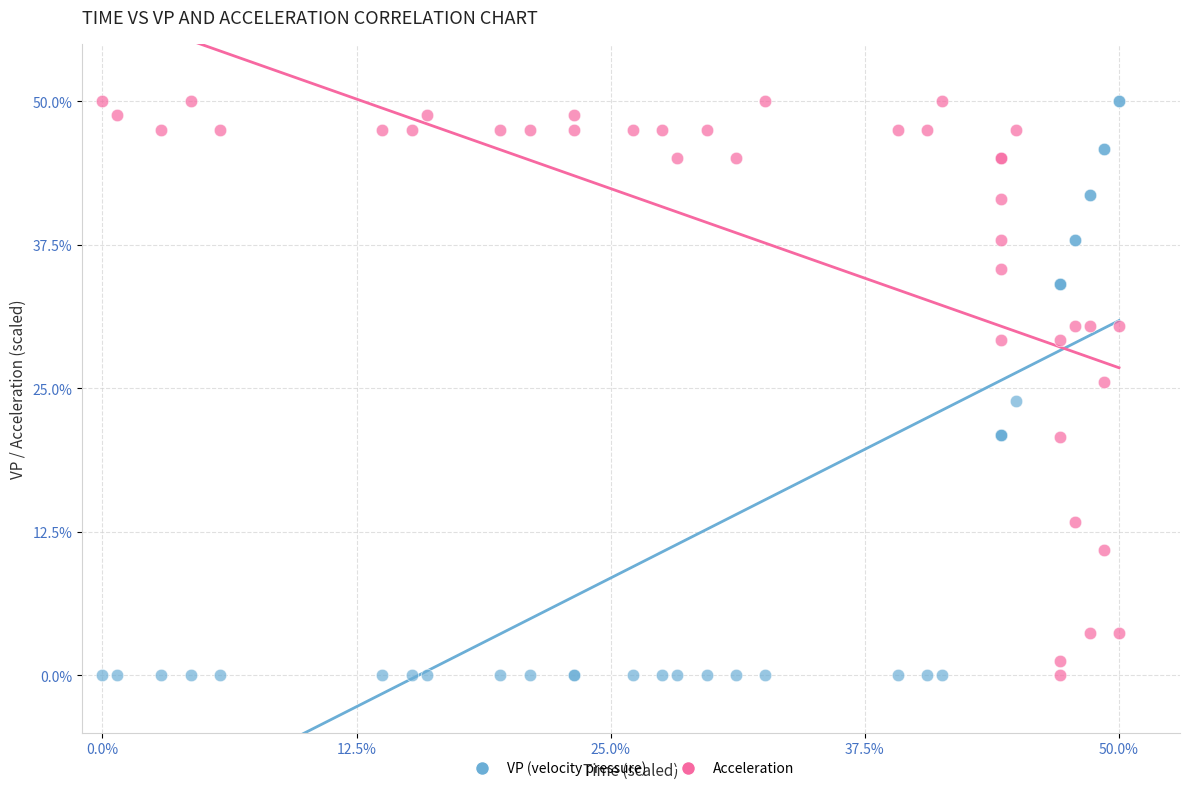

What are all the series names shown in the legend?

VP (velocity pressure), Acceleration